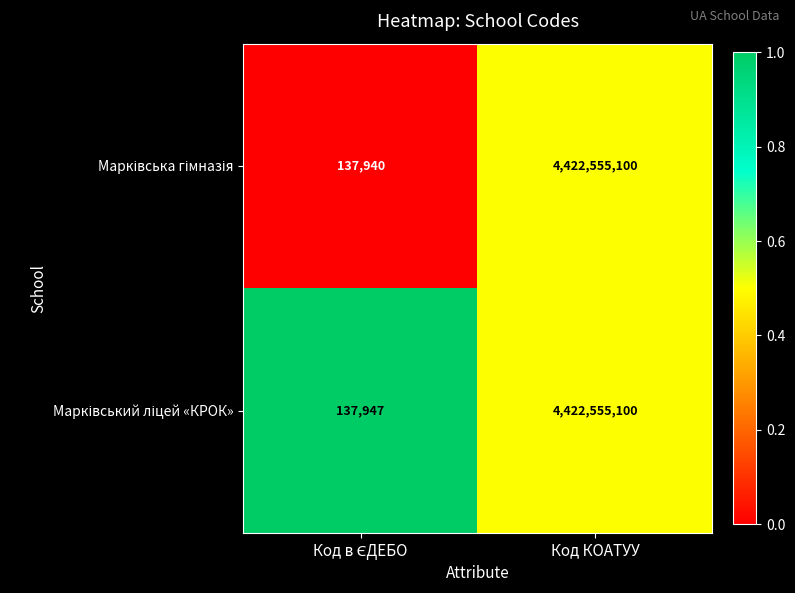

At which category is the sum across all series the highest?

Код КОАТУУ